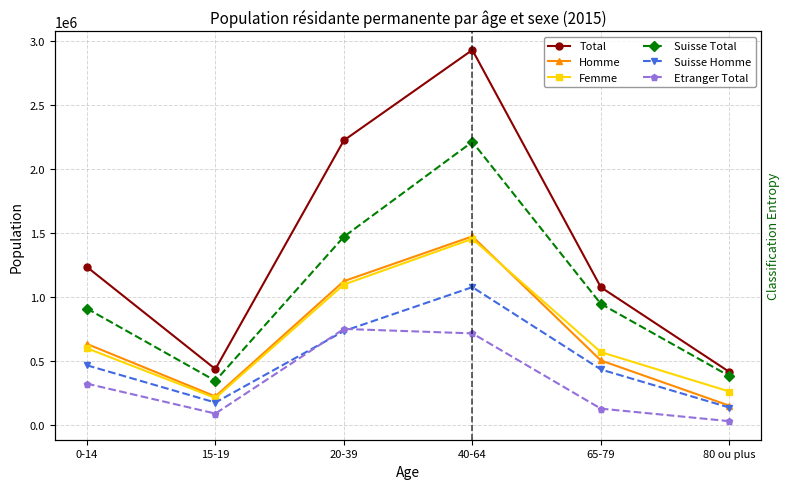

Reading left to right, what are all the values shown in this chart?

Total: 1236792	438711	2225129	2931442	1078185	416867
Homme: 635248	225456	1125794	1475347	506449	153177
Femme: 601544	213255	1099335	1456095	571736	263690
Suisse Total: 911743	347277	1472666	2213707	948291	384775
Suisse Homme: 468499	177492	736024	1078959	435817	138534
Etranger Total: 325049	91434	752463	717735	129894	32092